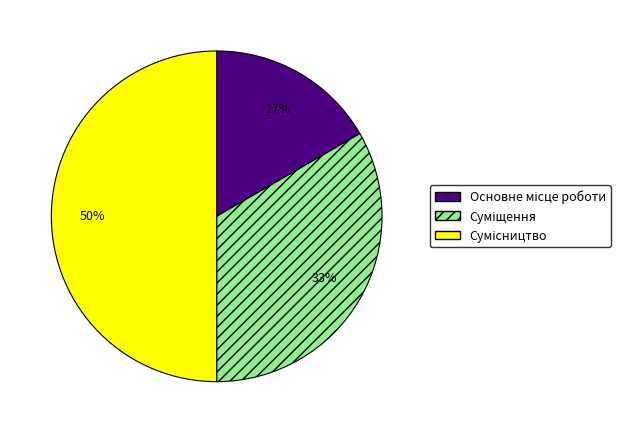

To the nearest percent, what is the difference between the largest and smallest slice percentages?

33%